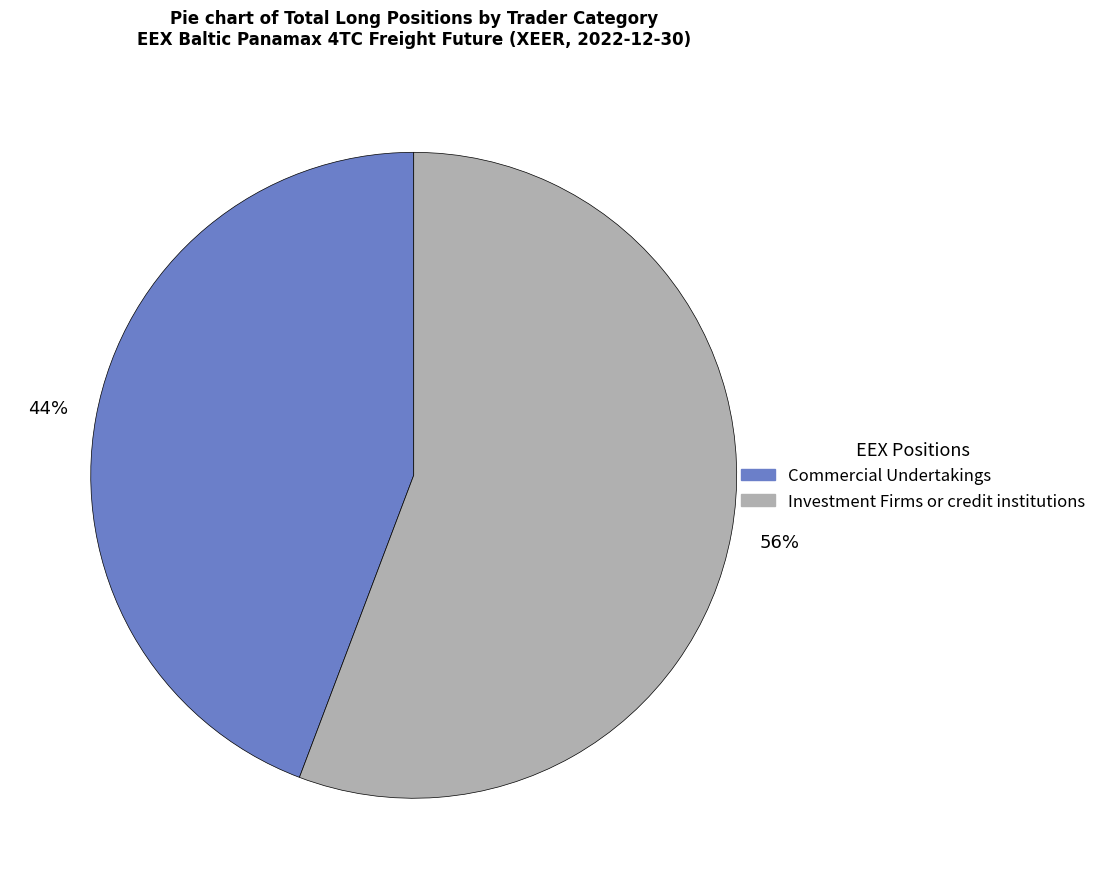

The Investment Firms or credit institutions slice represents 47% of the pie. True or false?

False